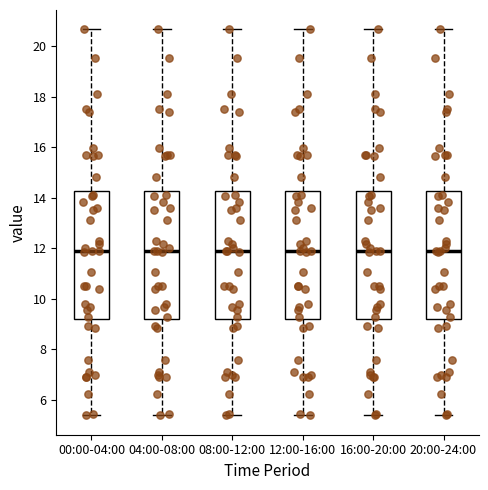

Where is the upper edge of the box for 12:00-16:00 on the y-axis? The values are not printed on the chart, so give them approximately, as read against the axis.

14.2